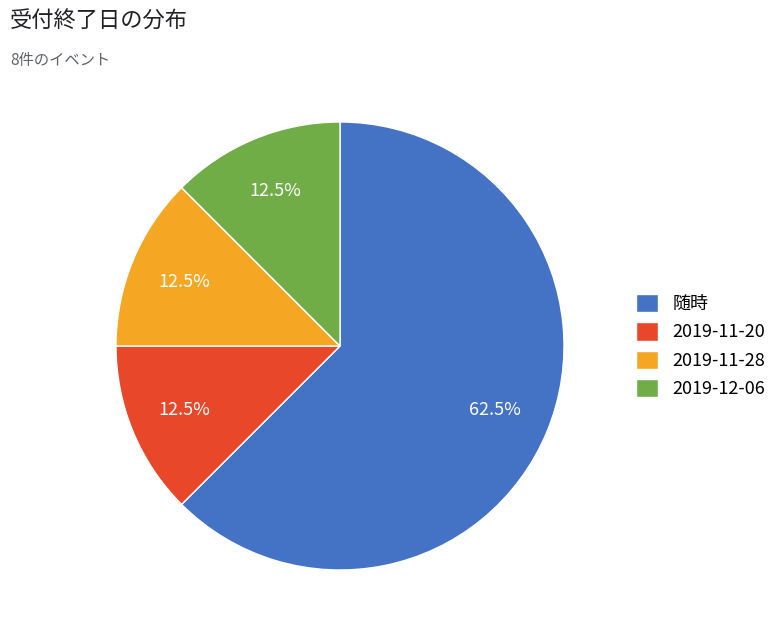

Does any single category account for the majority?

Yes